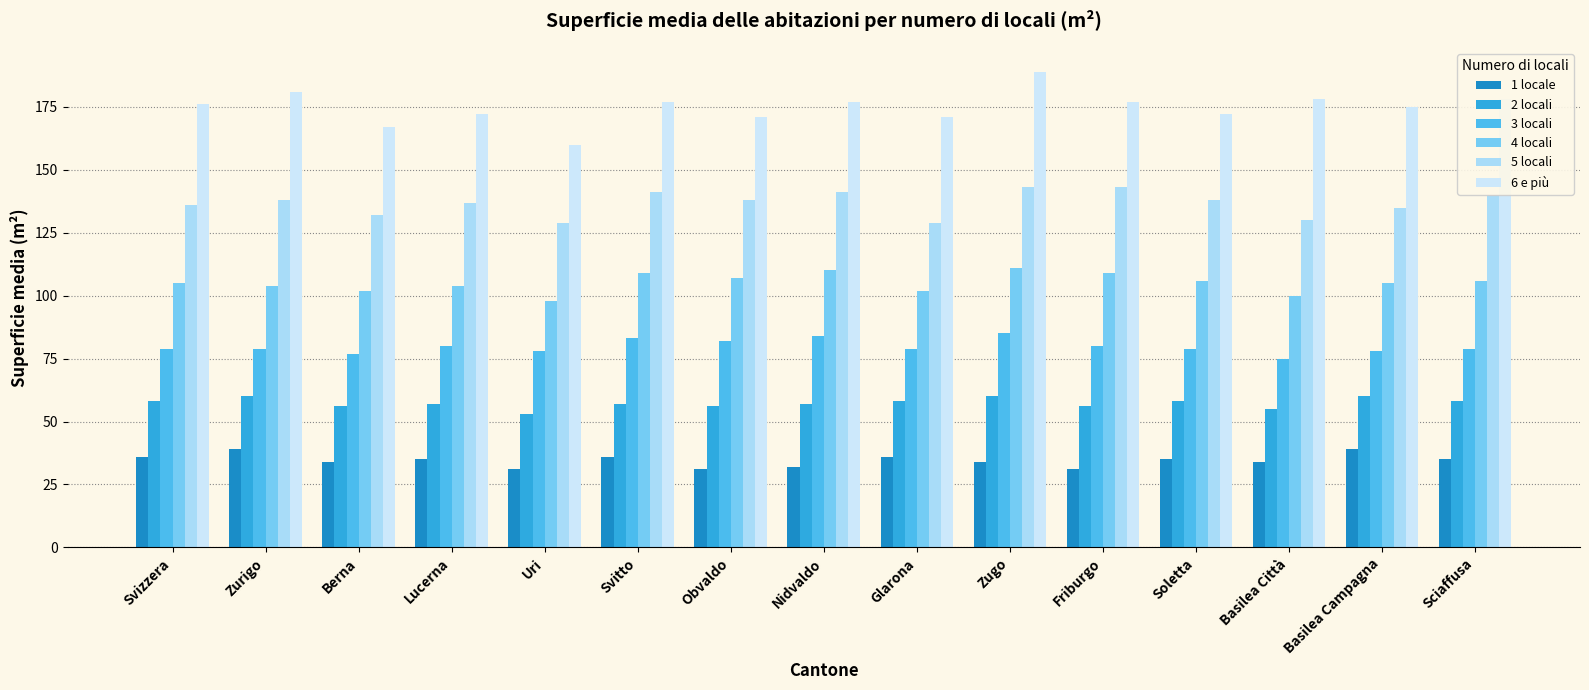

At how many categories does at least one series exceed 67?

15